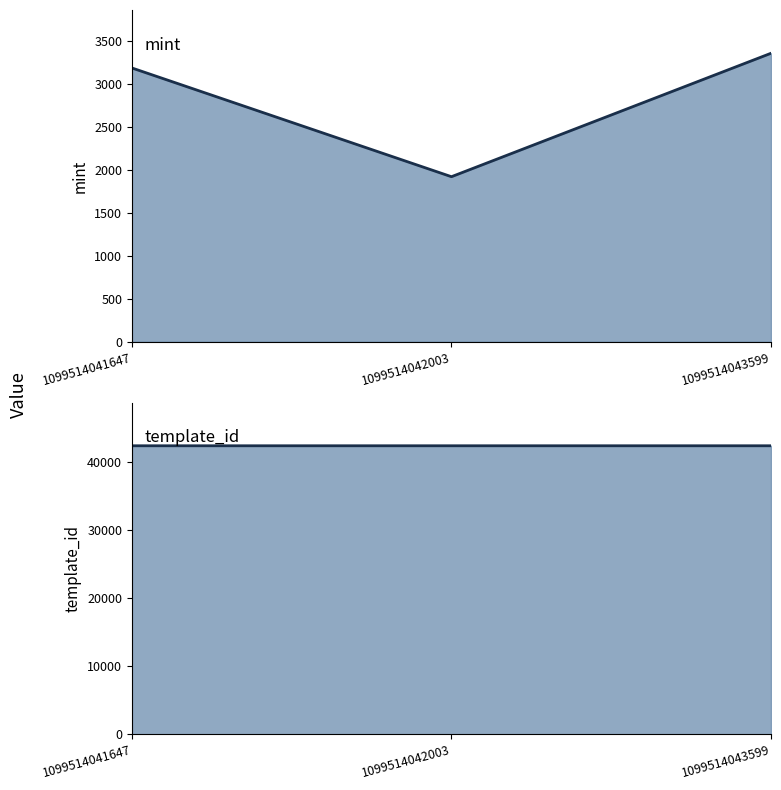

What is the difference between the highest and lowest values at 1099514041647?

39235